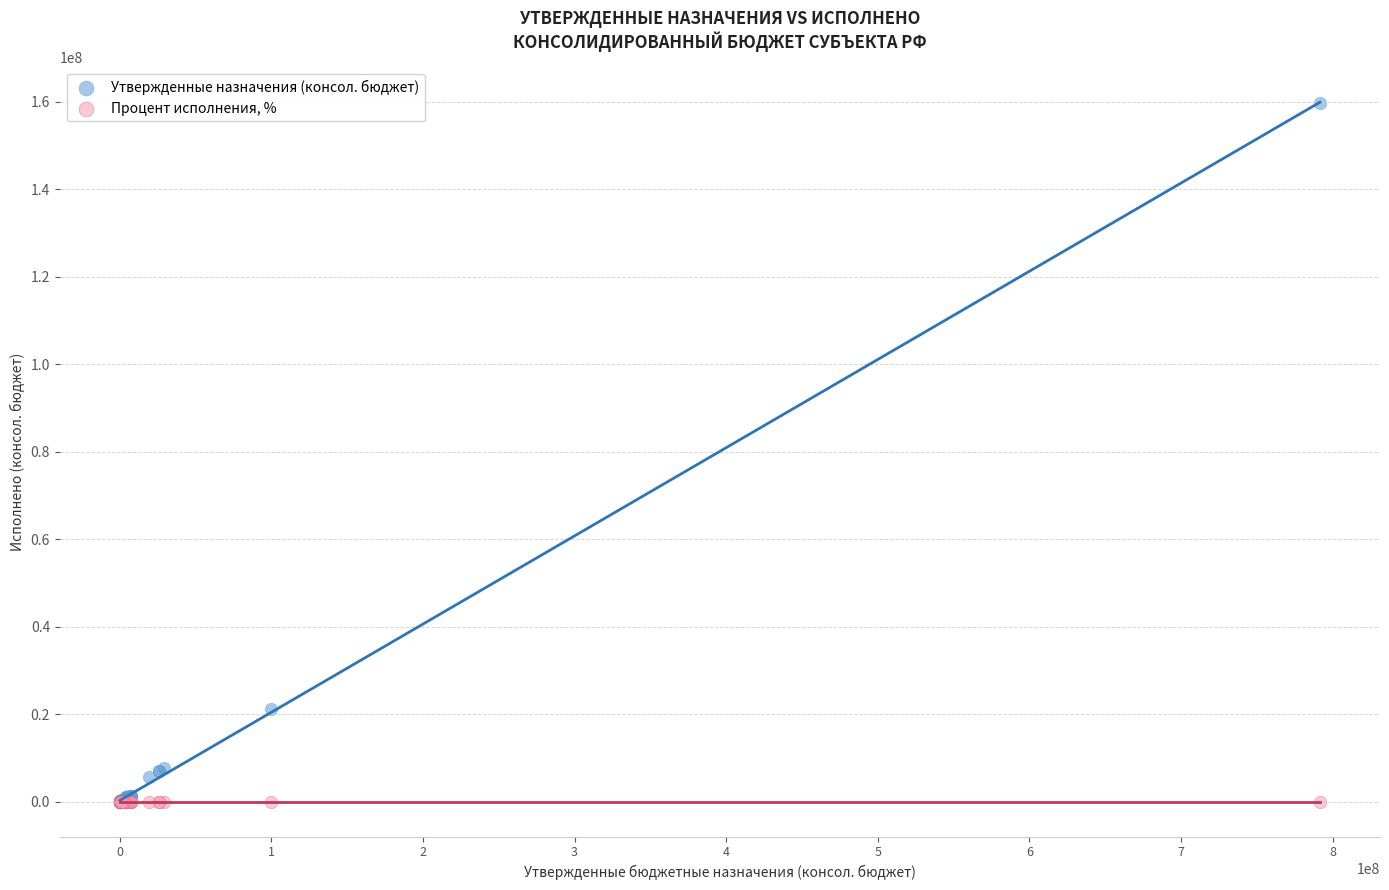

Which series has the widest spread of Y values?

Утвержденные назначения (консол. бюджет)